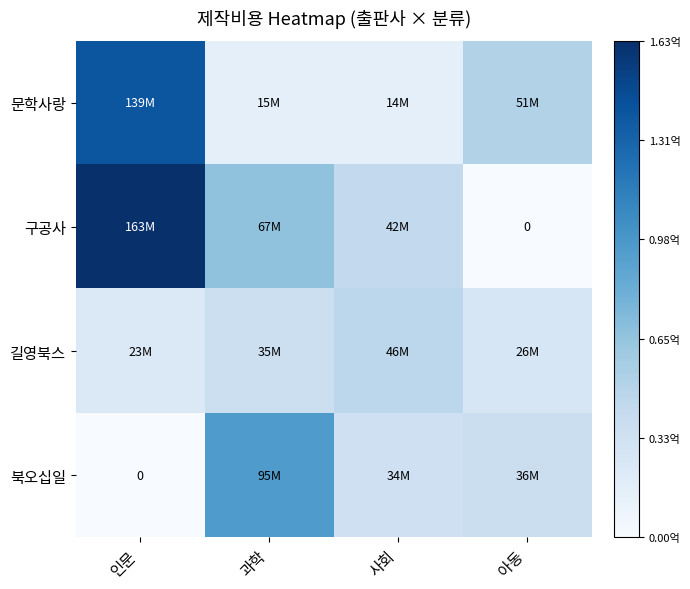

List the series in order of their overall mean, highest first.

구공사, 문학사랑, 북오십일, 길영북스